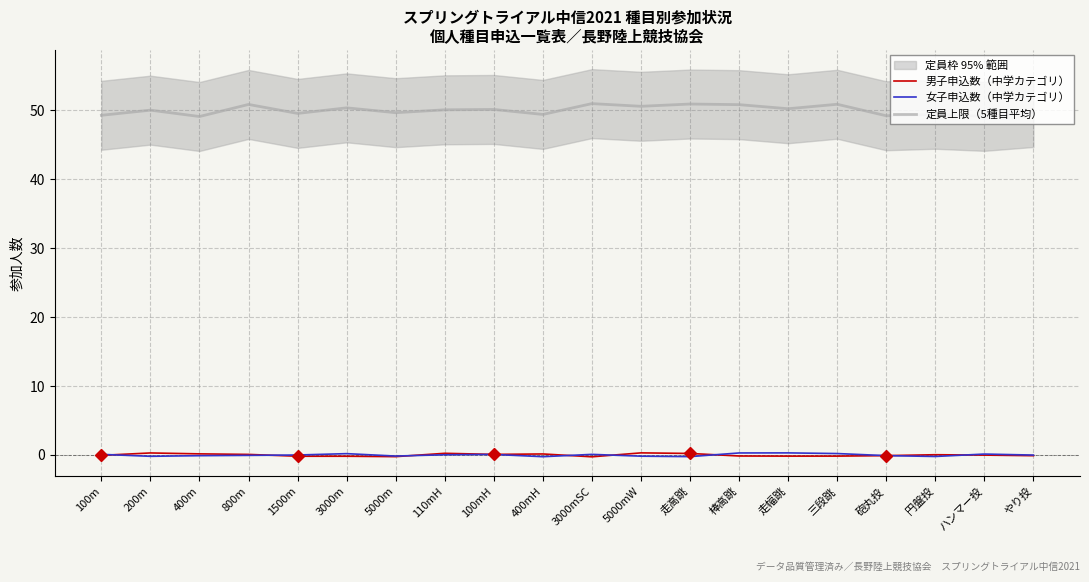

Where does the 女子申込数（中学カテゴリ） series first go above 0?

100m